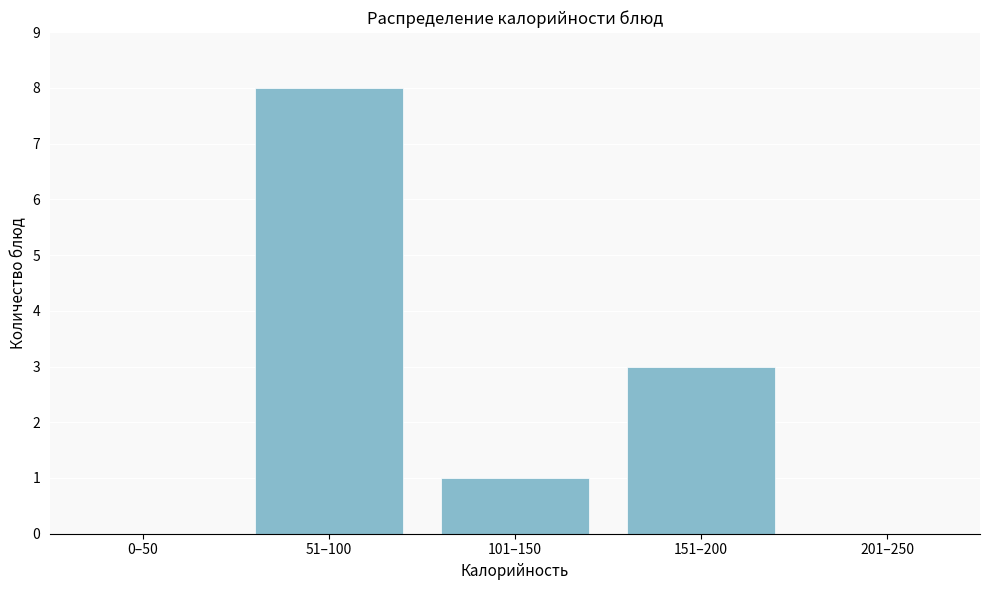

Reading left to right, extract all data points from this chart.

0–50=0	51–100=8	101–150=1	151–200=3	201–250=0